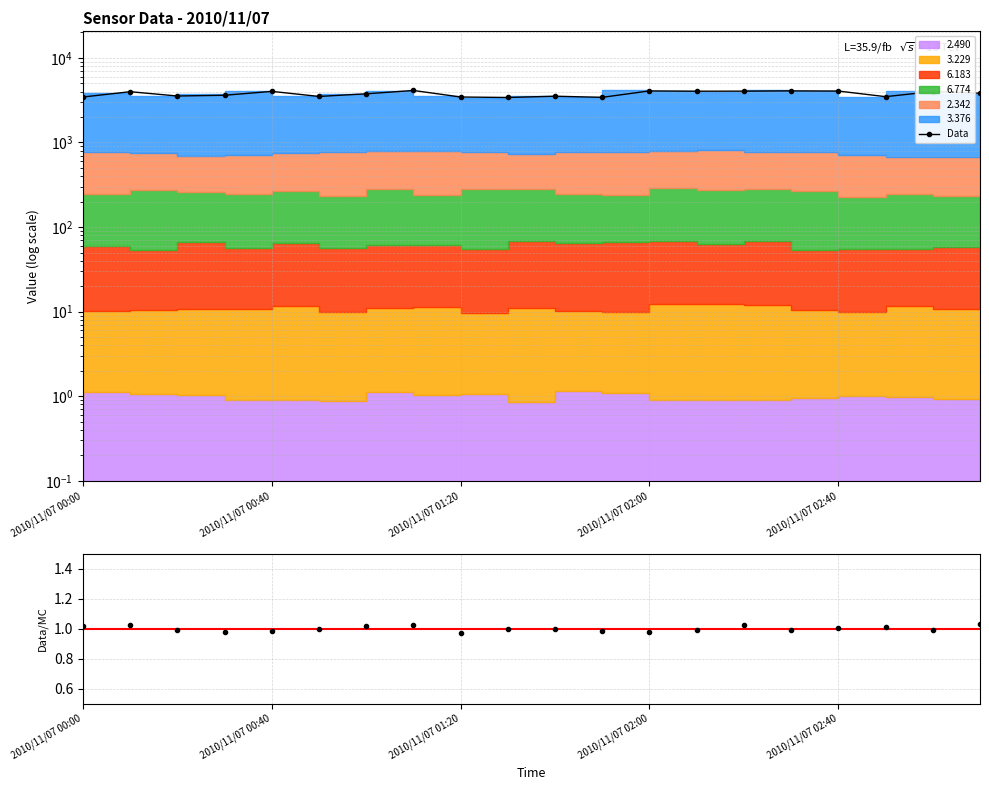

What is the average value?

3765.6